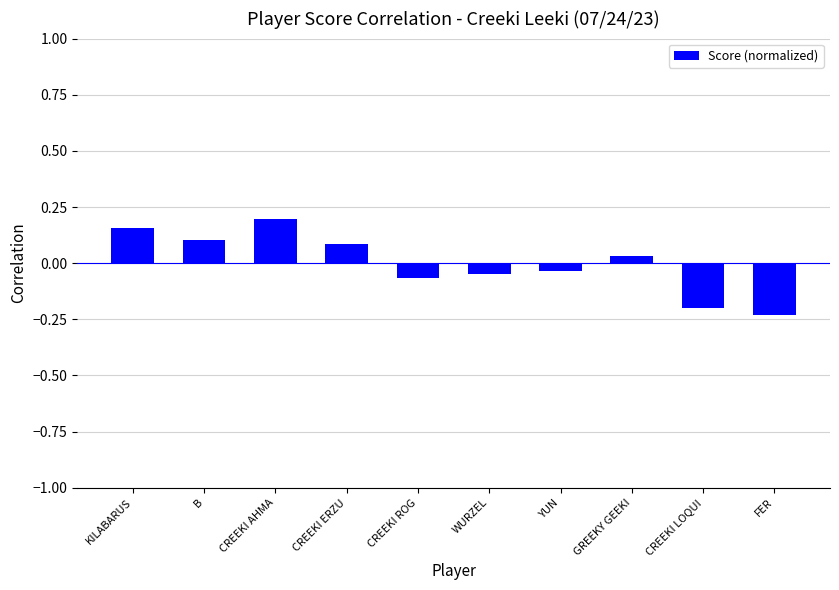

What is the change in value from B to CREEKI AHMA?

+0.1